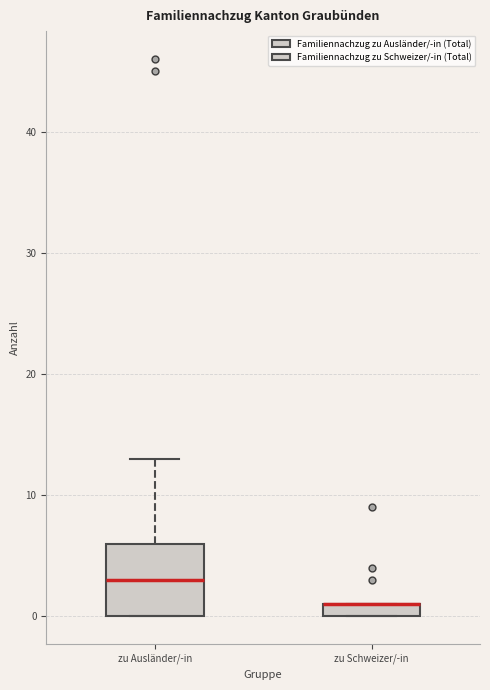

Which box is the tallest, from its lower edge to its upper edge?

zu Ausländer/-in